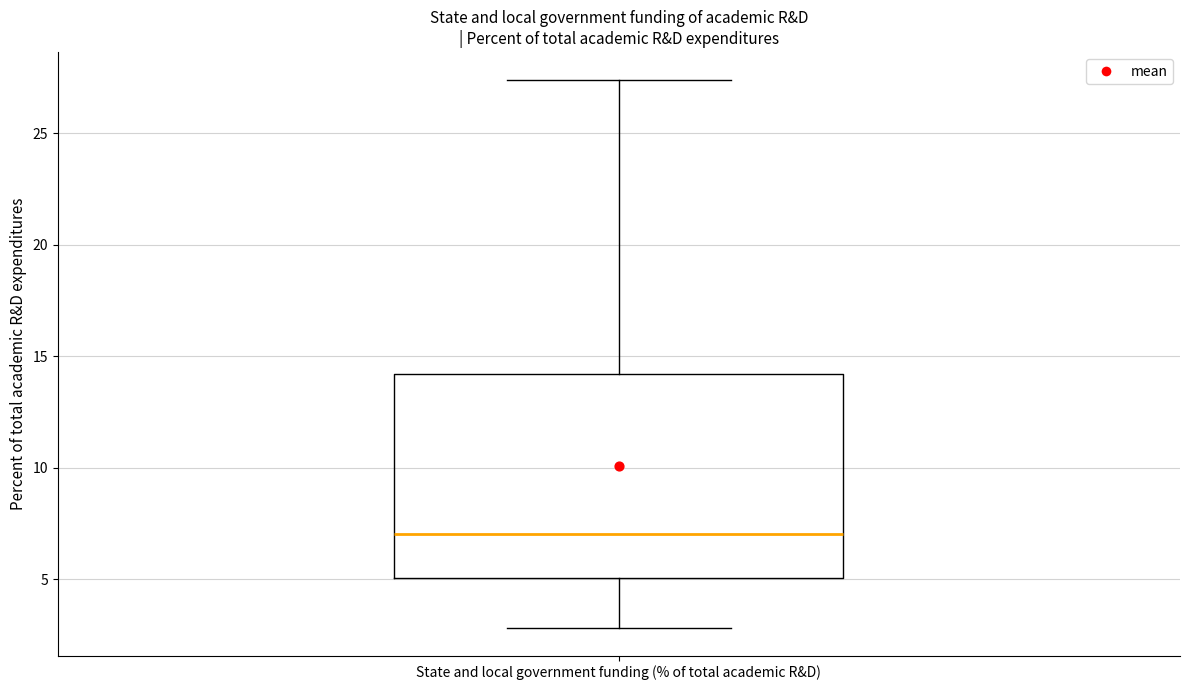

Where is the upper edge of the box for State and local government funding (% of total academic R&D) on the y-axis? The values are not printed on the chart, so give them approximately, as read against the axis.

14.0